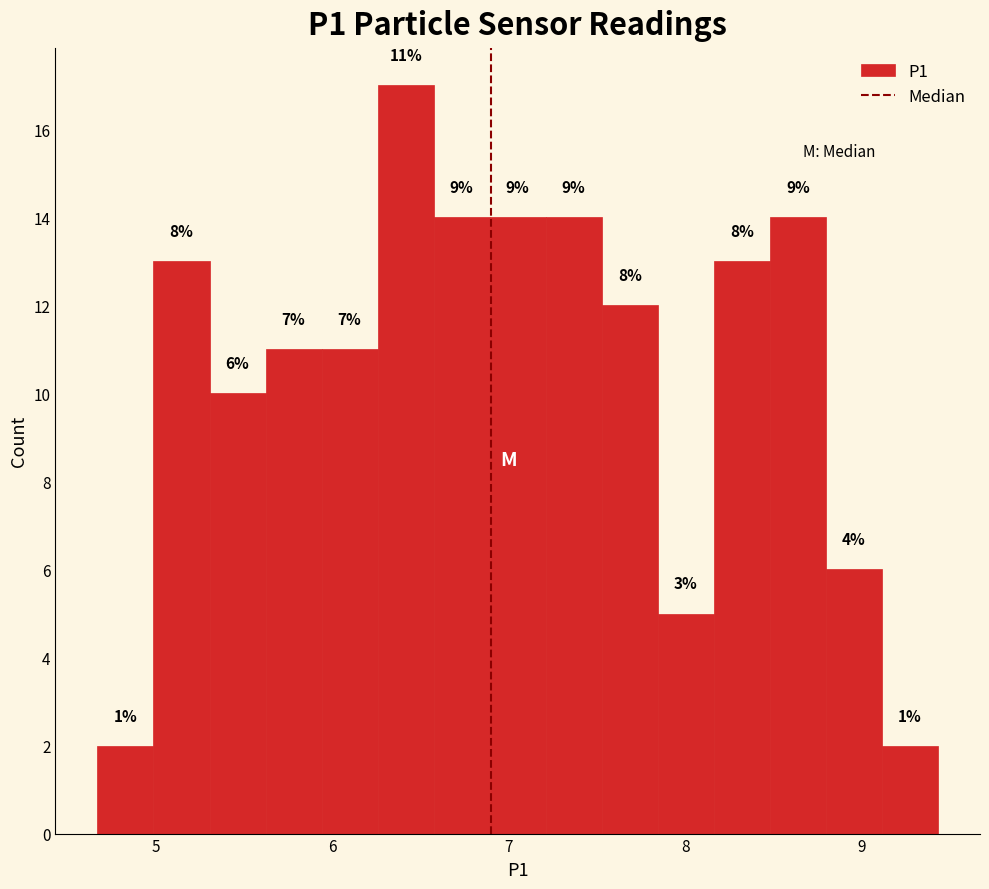

Around what value on the x-axis is the tallest bar? Give the approximate position of its centre, as read against the axis.

6.4